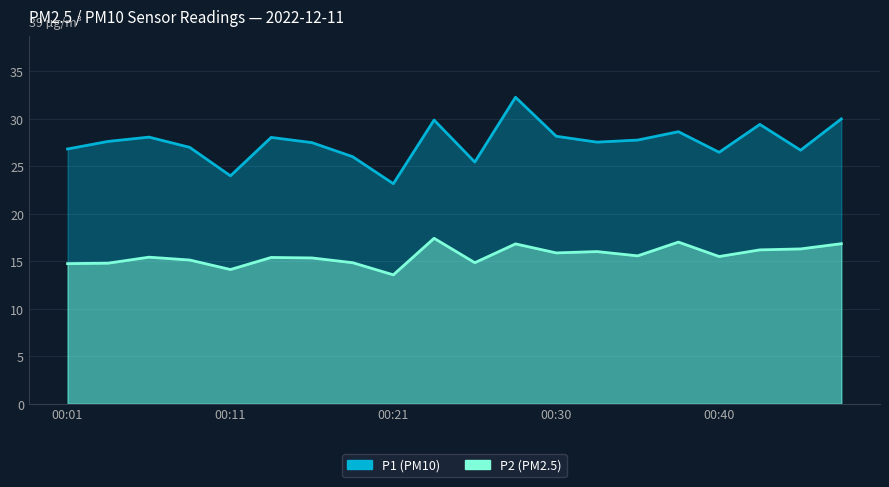

What is the difference between the highest and lowest values at 00:28?

15.5